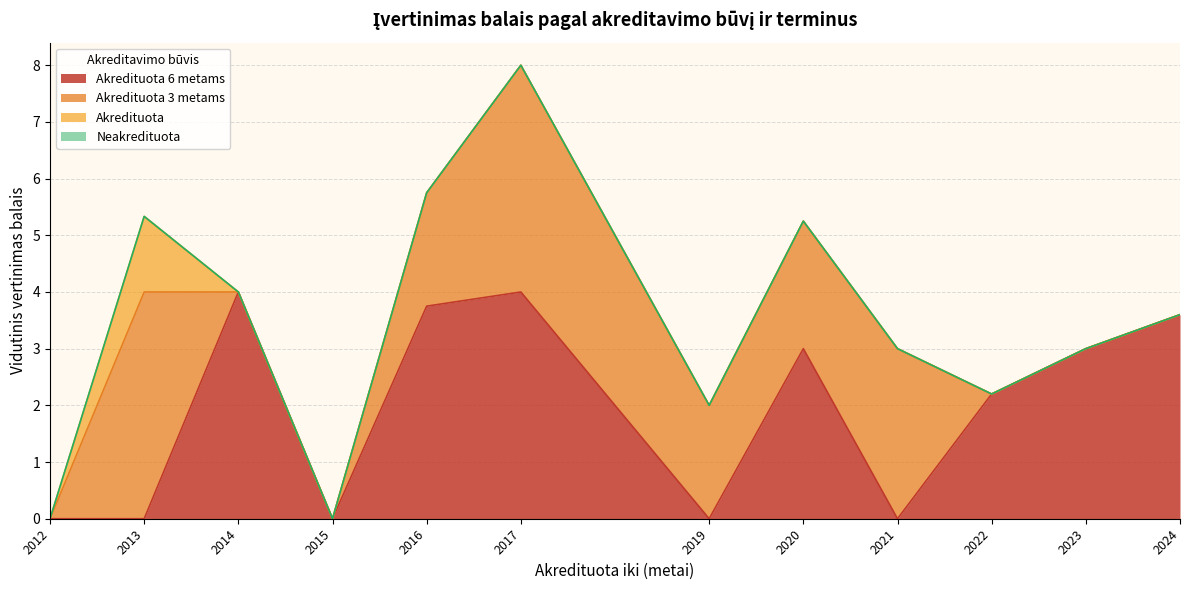

What is the total value across all series at 2024?

3.6